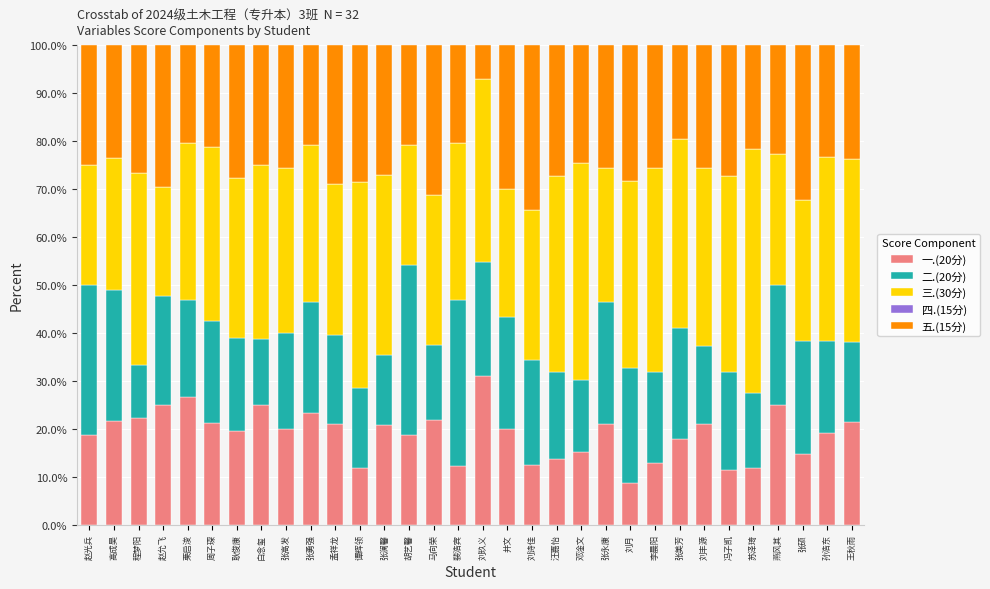

What is the total value across all series at 汪嘉怡?

100.0